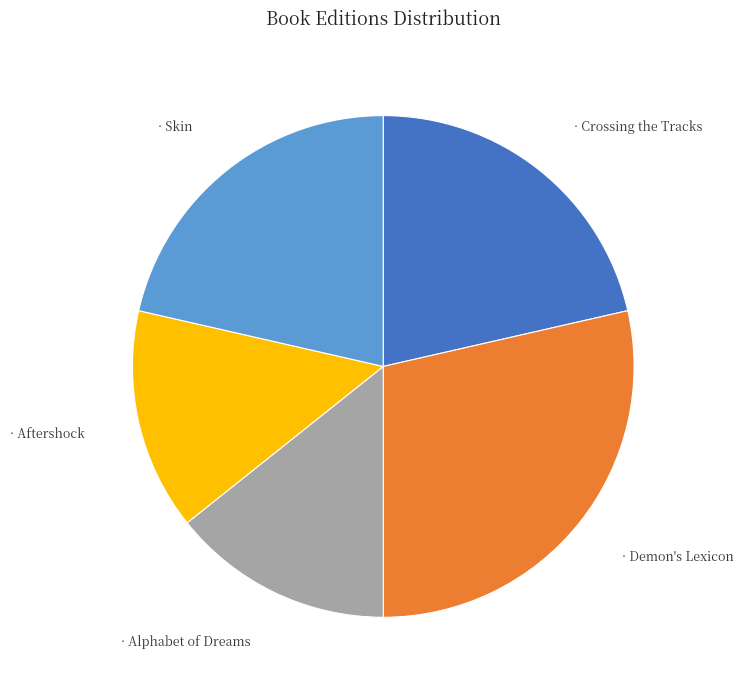

Does any single category account for the majority?

No